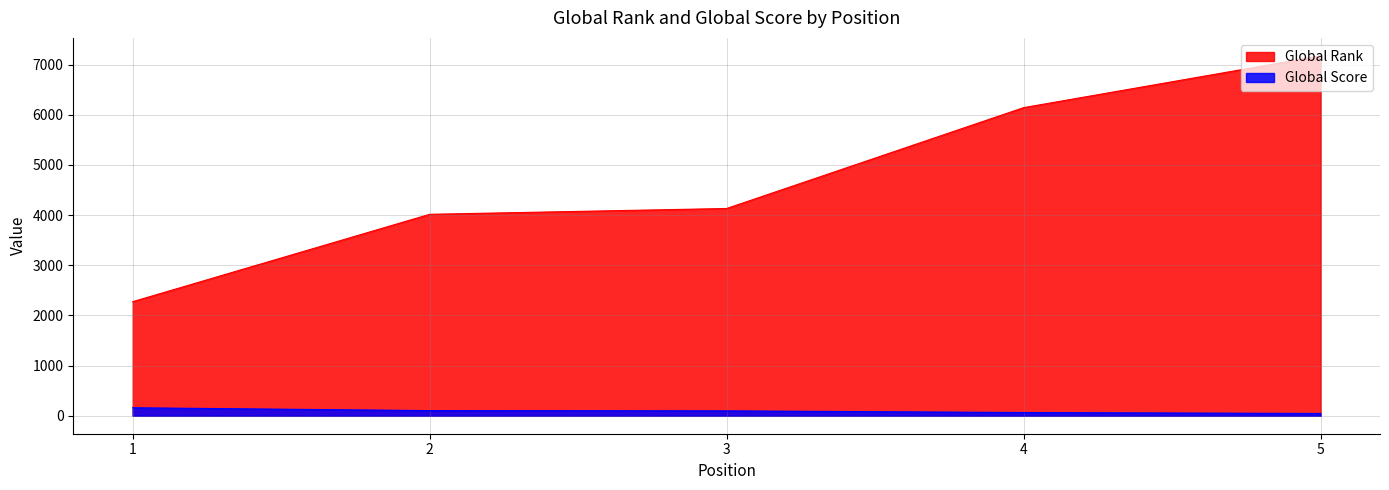

Does the chart have visible grid lines?

Yes